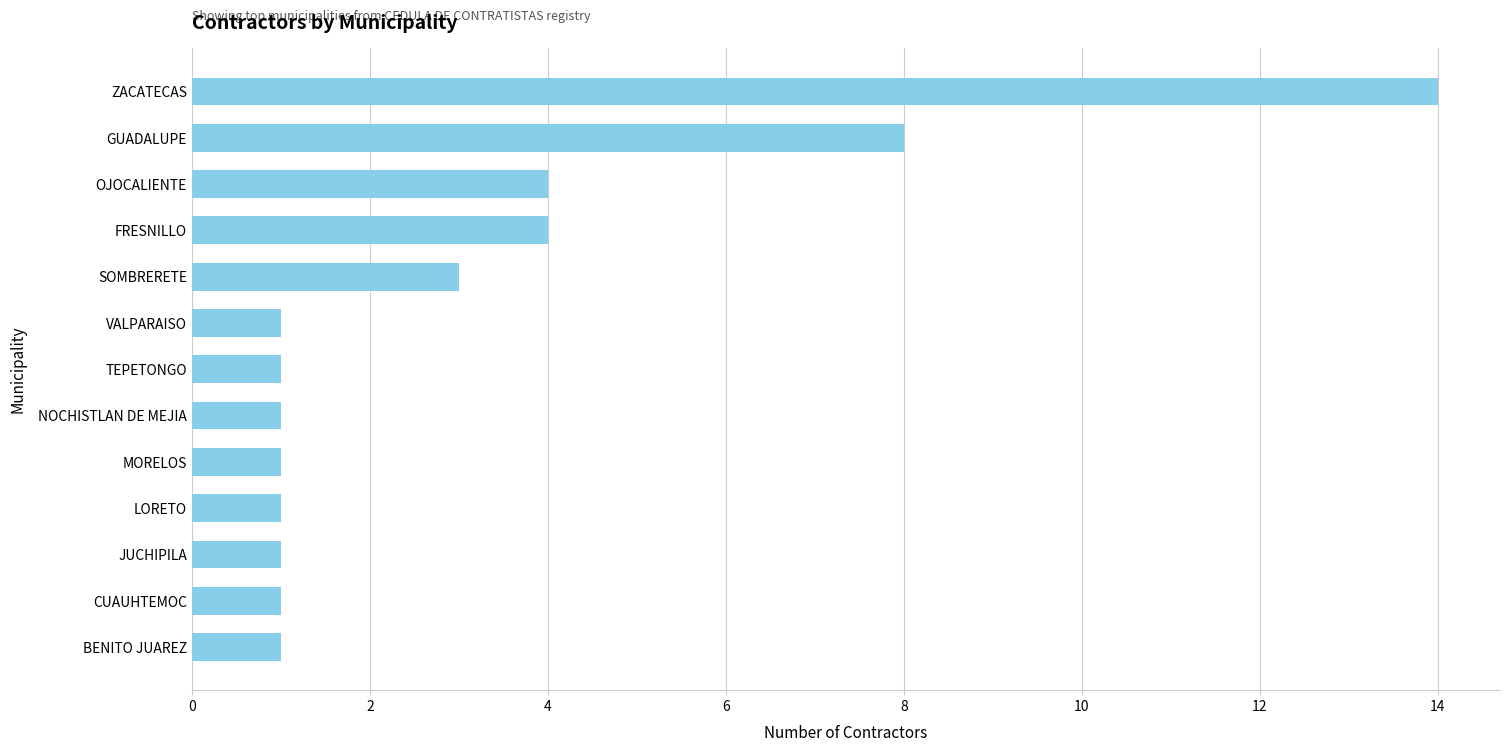

What is the maximum value shown in the chart?

14